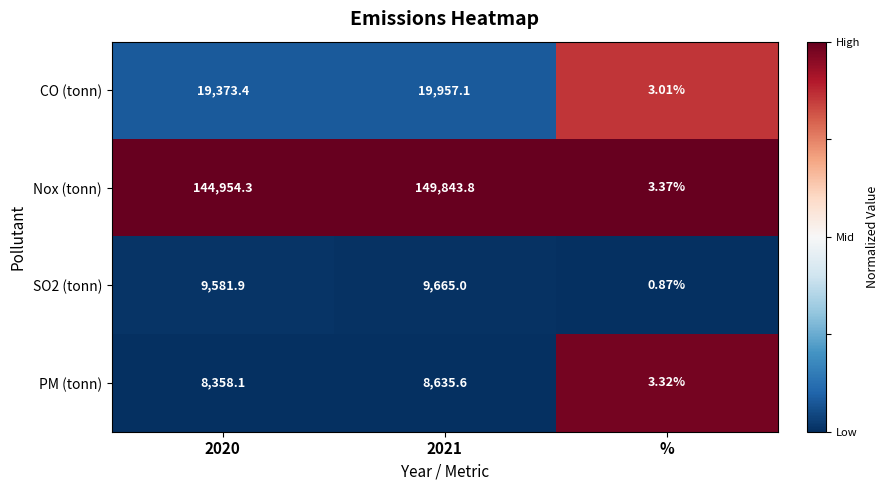

How many distinct data groups are displayed?

4